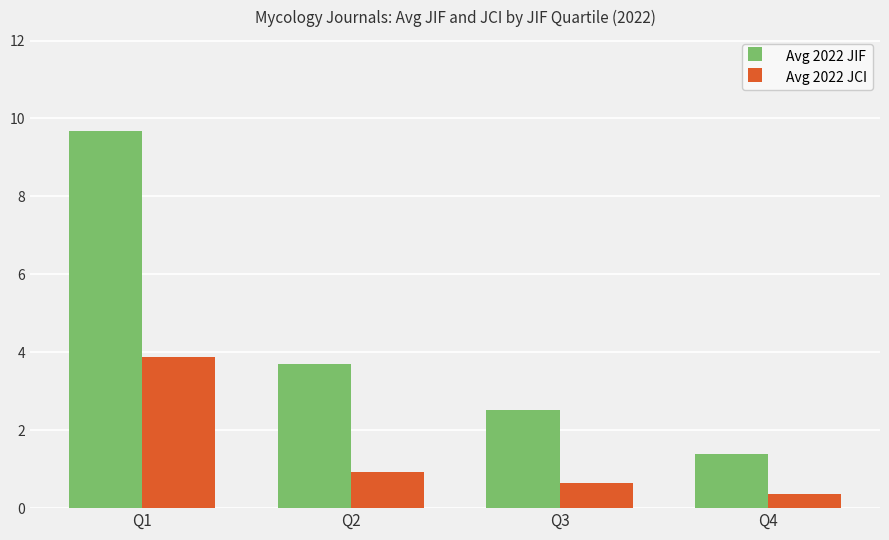

How many groups of bars are there?

4